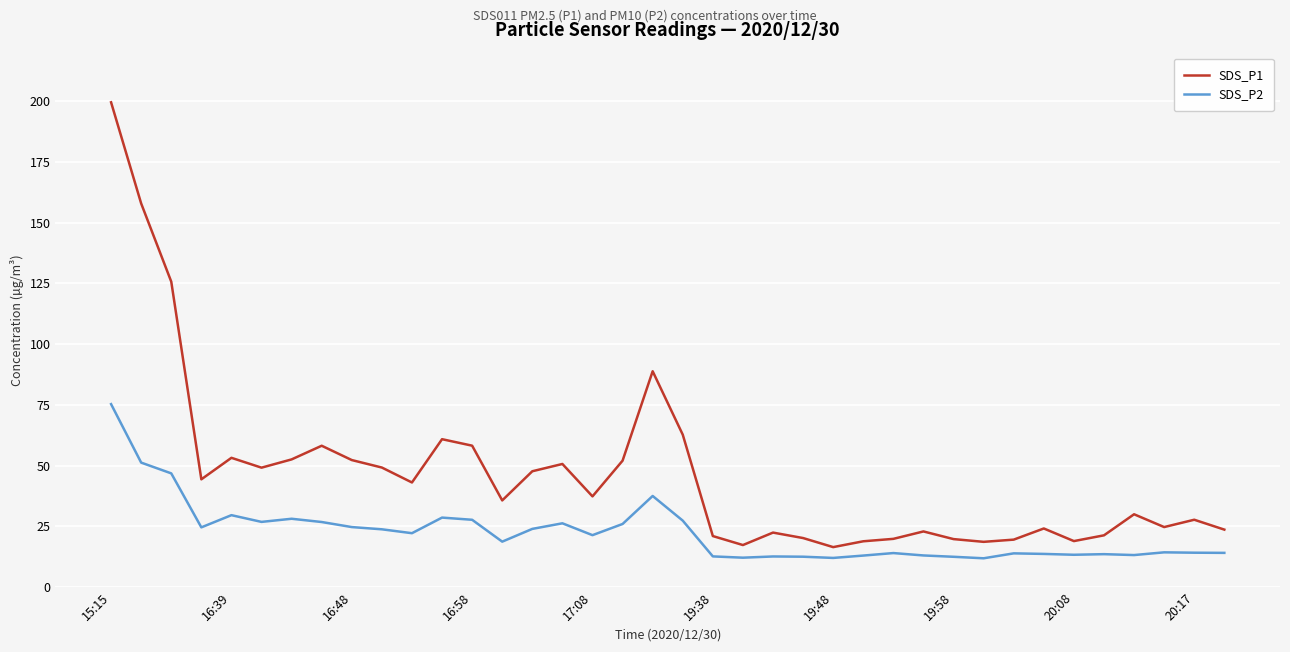

Which series has the largest total across all categories?

SDS_P1